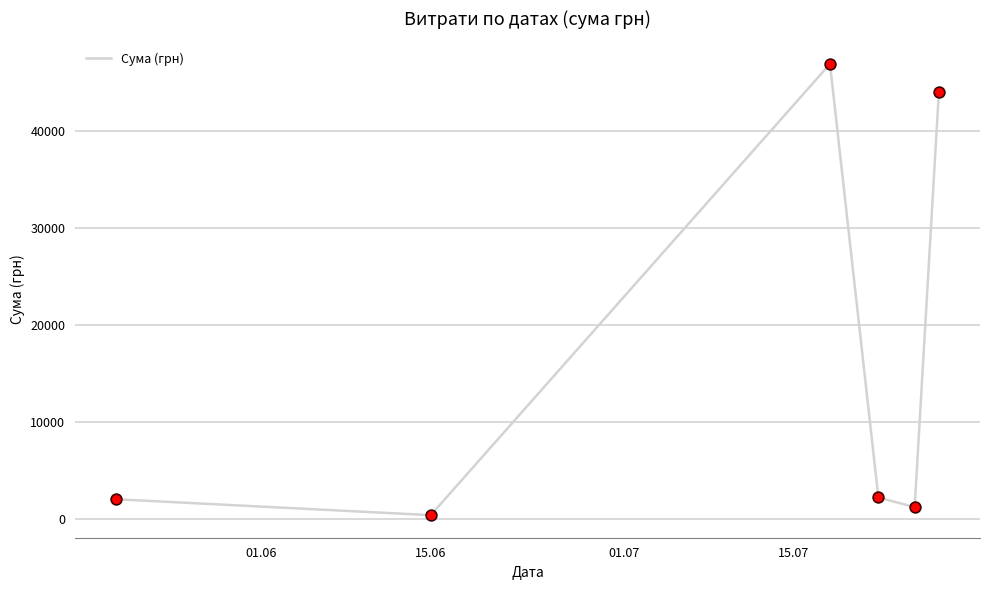

What is the maximum value shown in the chart?

46904.0